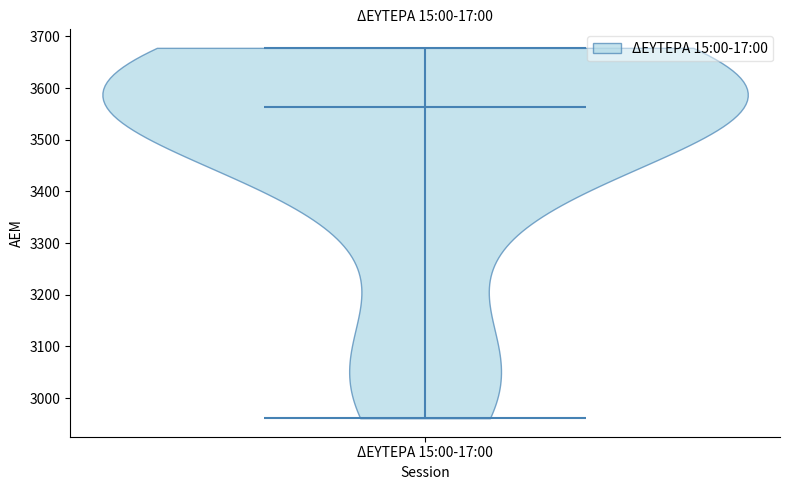

Read this violin plot against the y-axis: where its median line is, and the lowest and highest points the violin reaches. The values are not printed on the chart, so give them approximately, as read against the axis.

median line 3560, lowest point 2960, highest point 3680